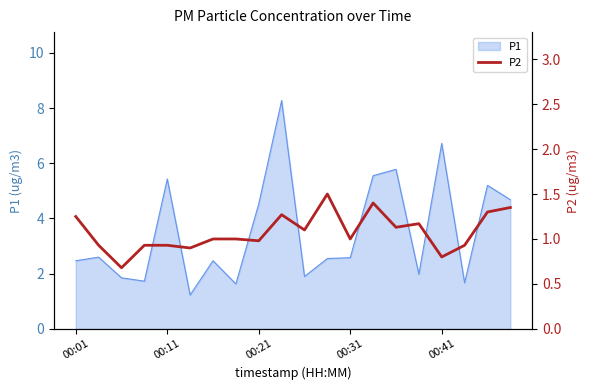

Where does the data first go above 1?

00:01